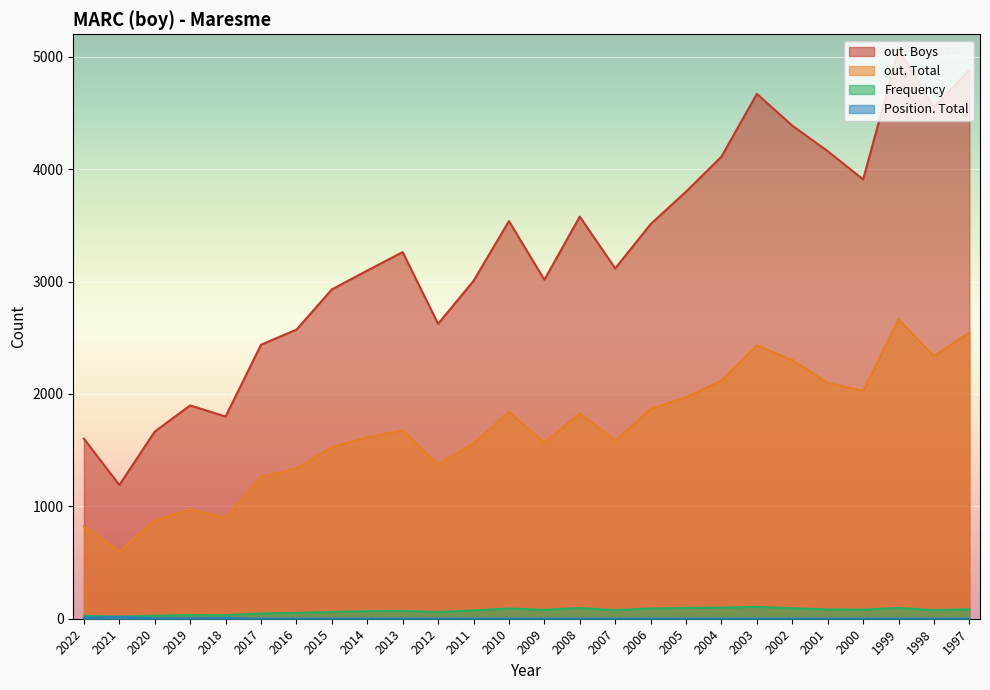

What is the sum of the out. Total values at 2016 and 2006?

3202